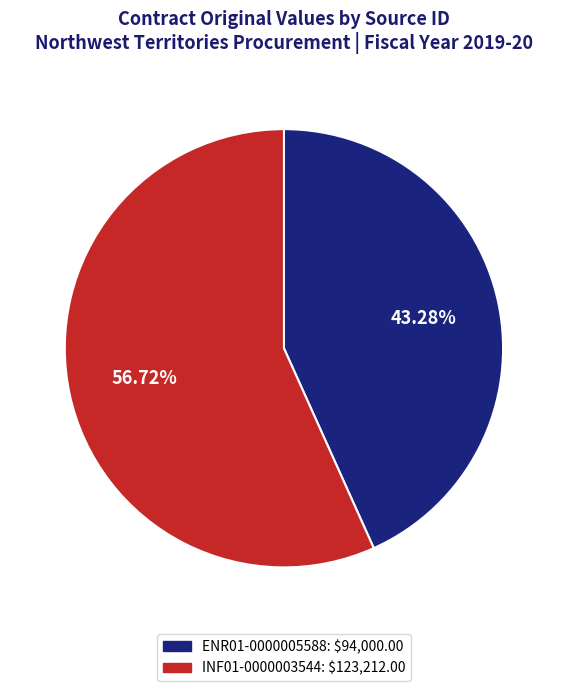

What percentage is the INF01-0000003544 slice, to the nearest percent?

57%